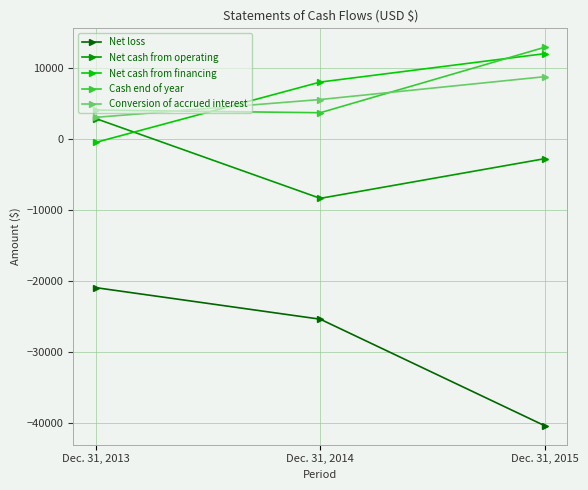

How many data points does each series have?

3